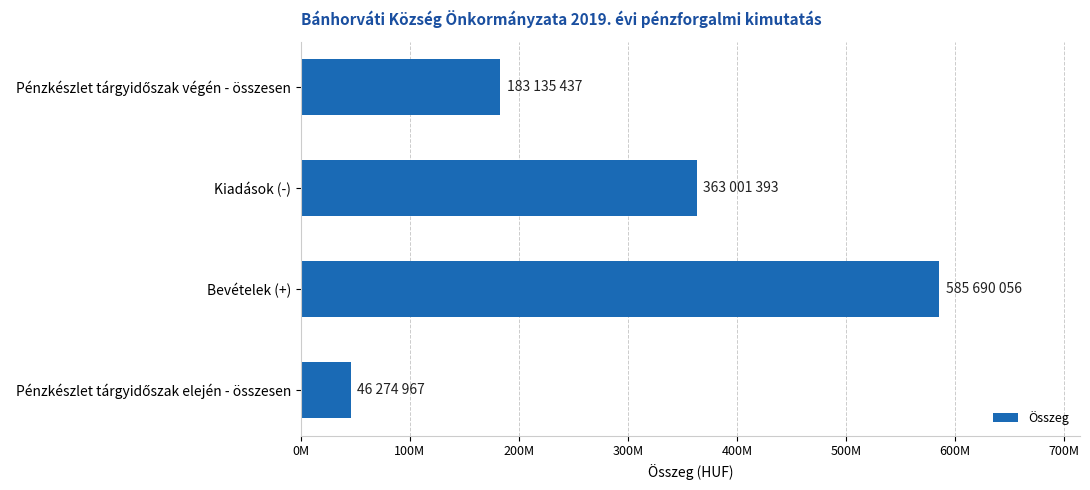

What is the minimum value shown in the chart?

46274967